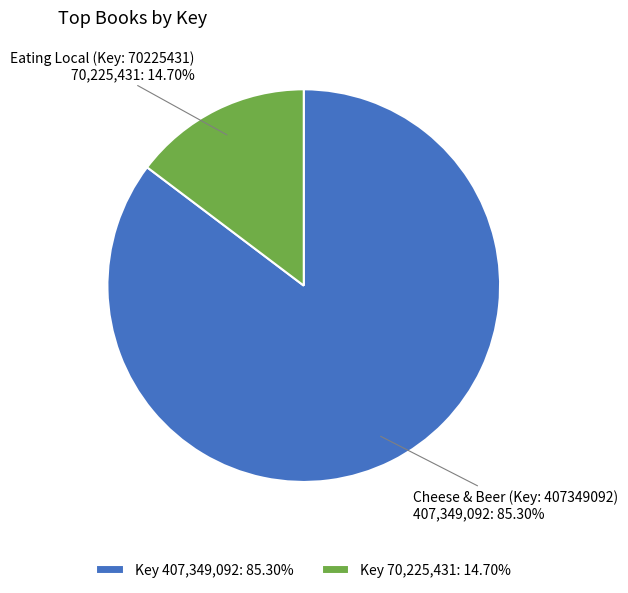

What is the largest slice in the pie chart?

Key 407,349,092: 85.30%